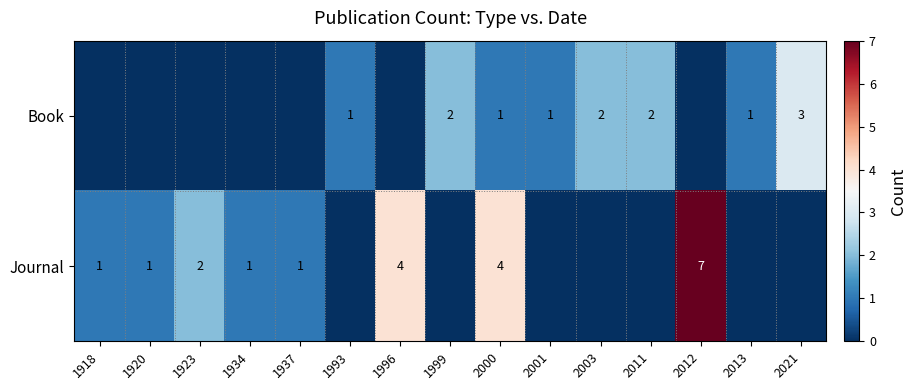

Which has a higher value, 2000 or 1934?

2000